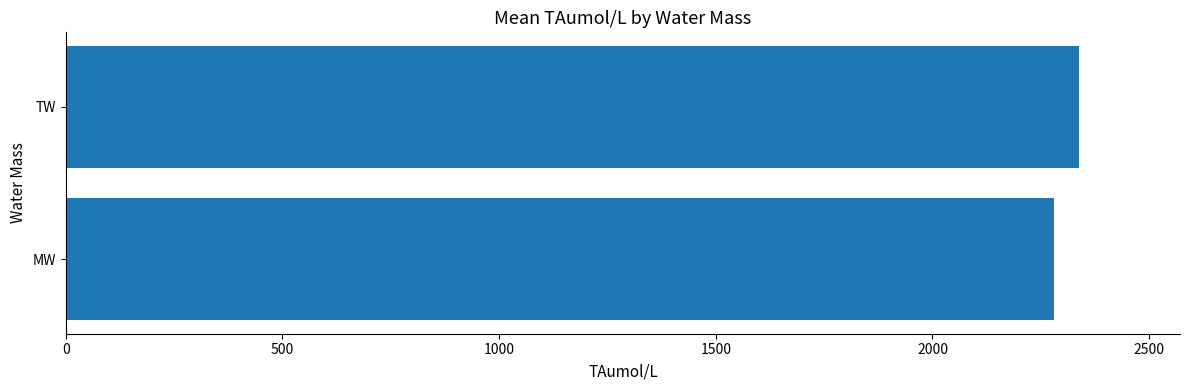

What is the sum of the values at MW and TW?

4618.8